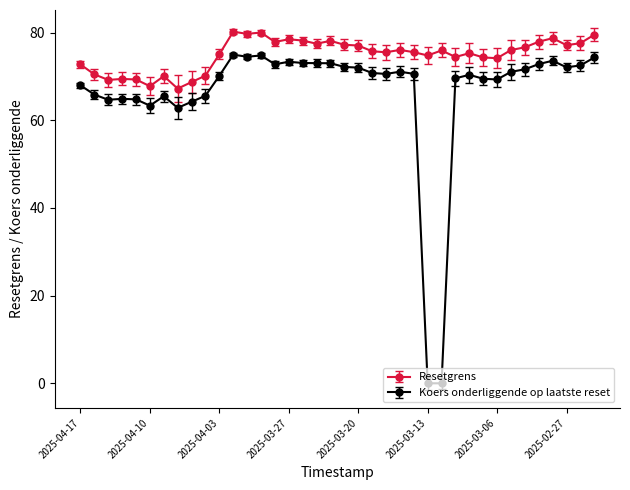

What is the value of the Resetgrens point at the 18th from the left?

77.5